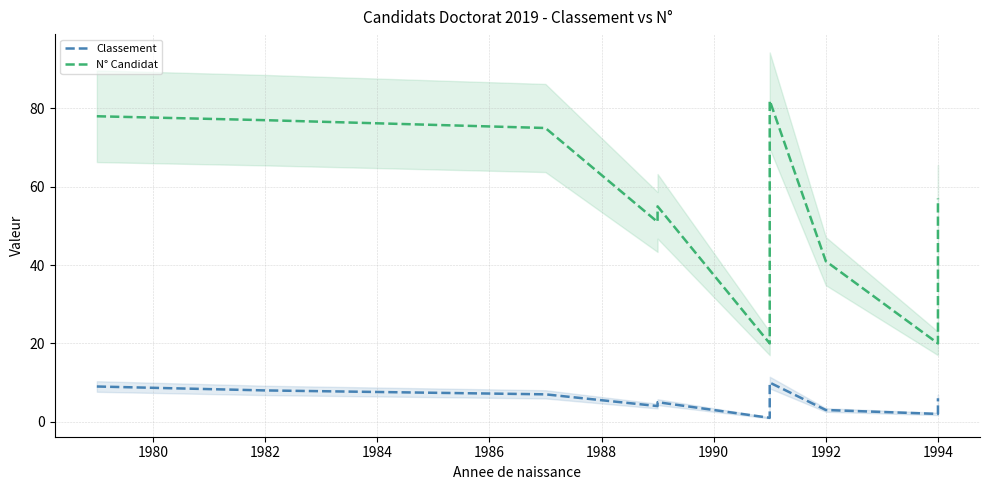

True or false: N° Candidat and Classement cross at least once.

False